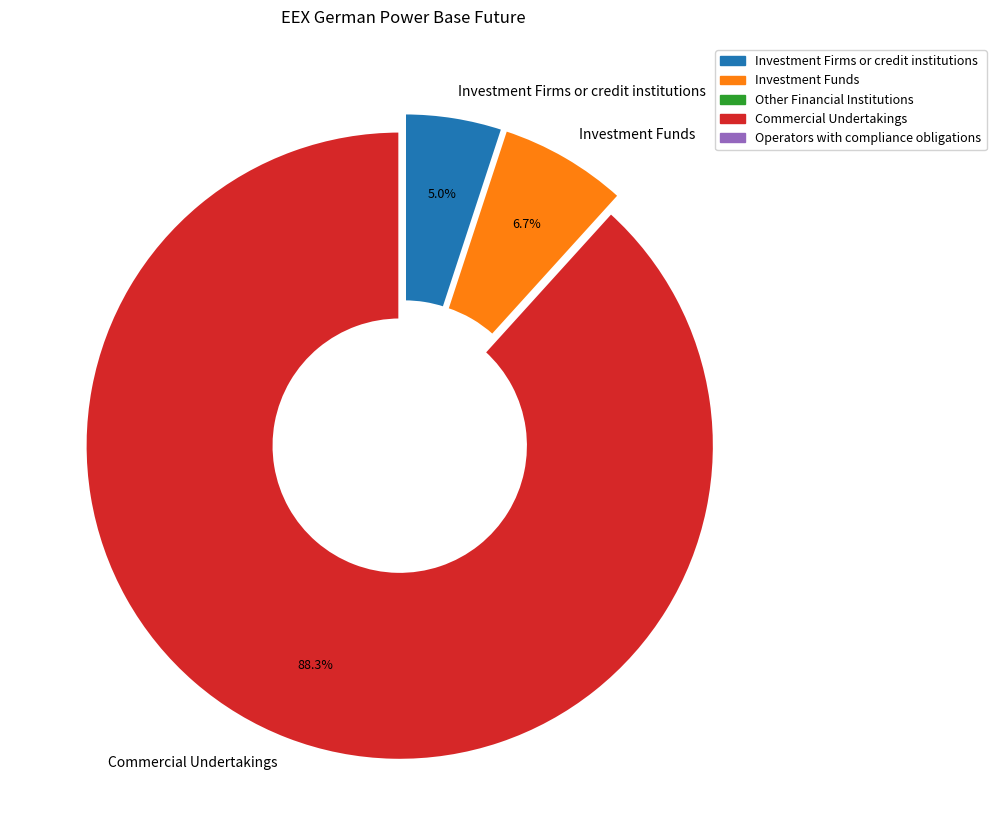

To the nearest percent, what is the combined percentage of Investment Firms or credit institutions and Commercial Undertakings?

93%